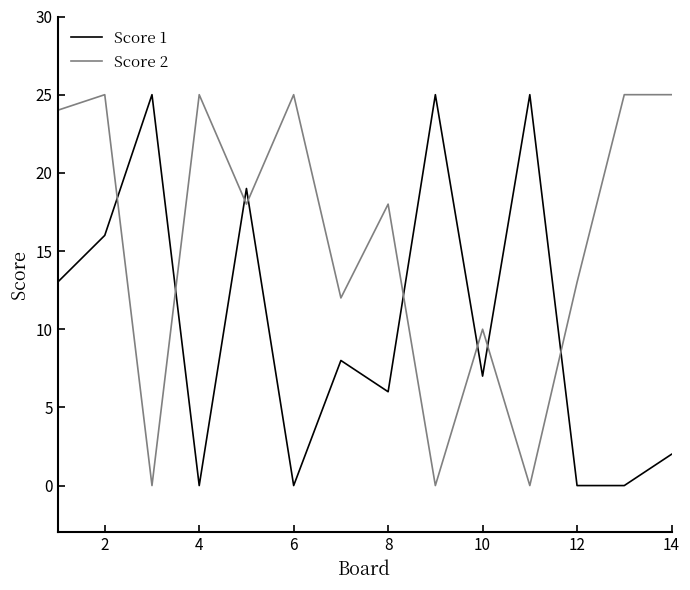

True or false: Score 2 and Score 1 intersect in this chart.

True